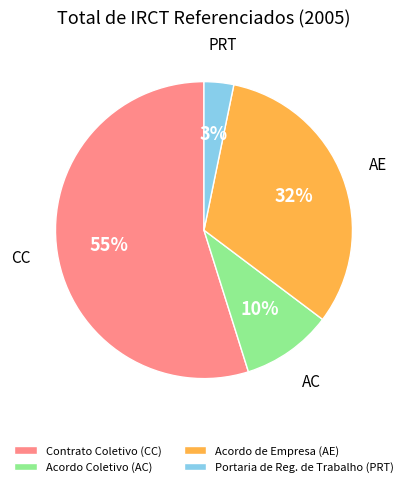

Count the number of slices in the pie.

4